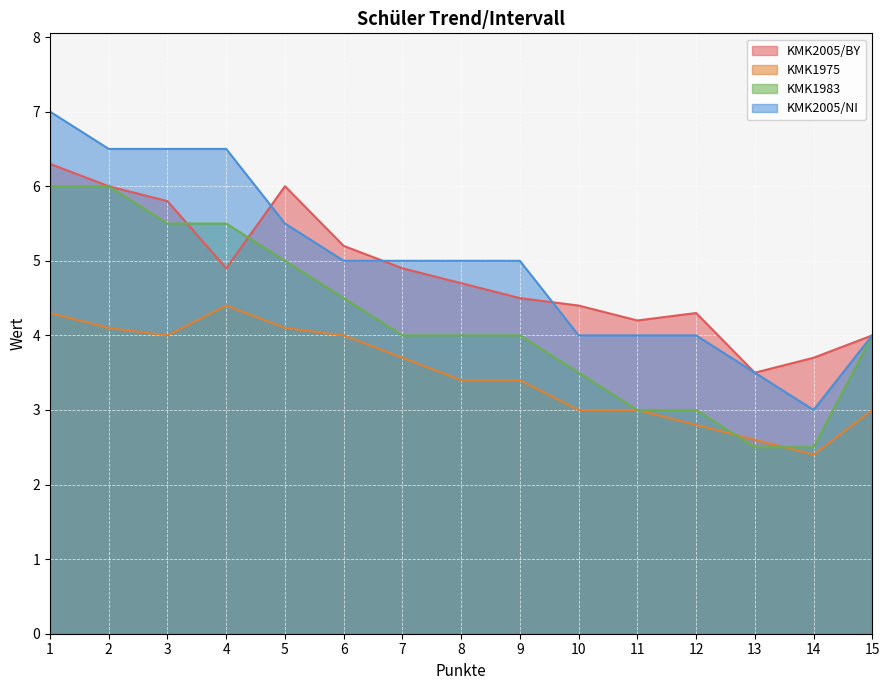

What is the value of the KMK2005/BY point at the 6th from the left?

5.2